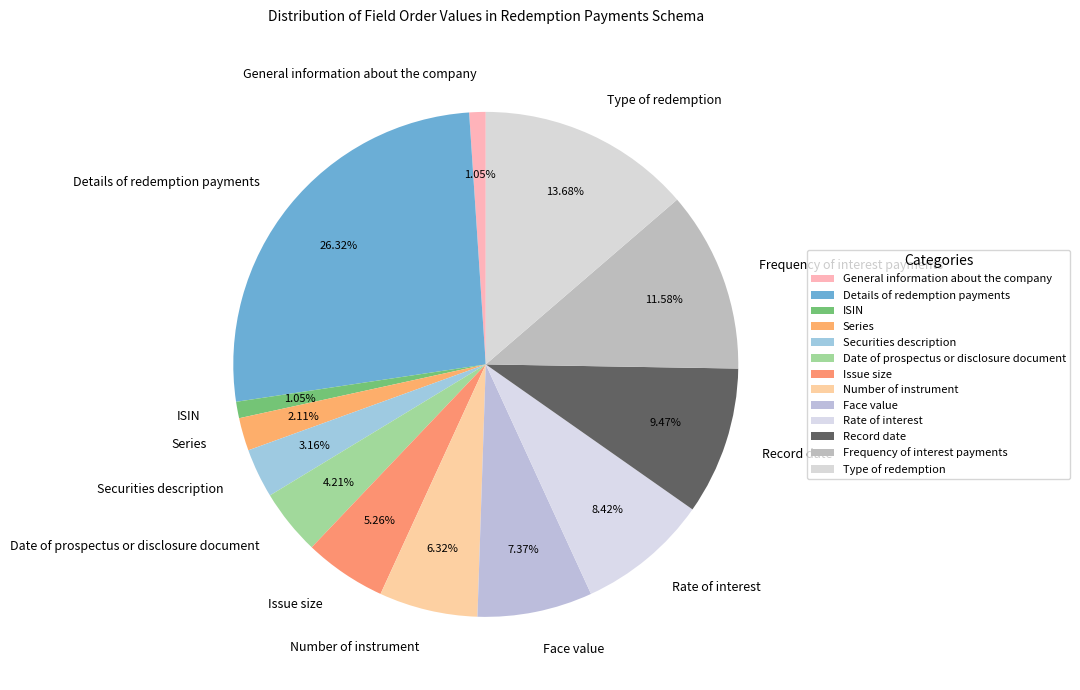

To the nearest percent, what is the average slice percentage?

8%